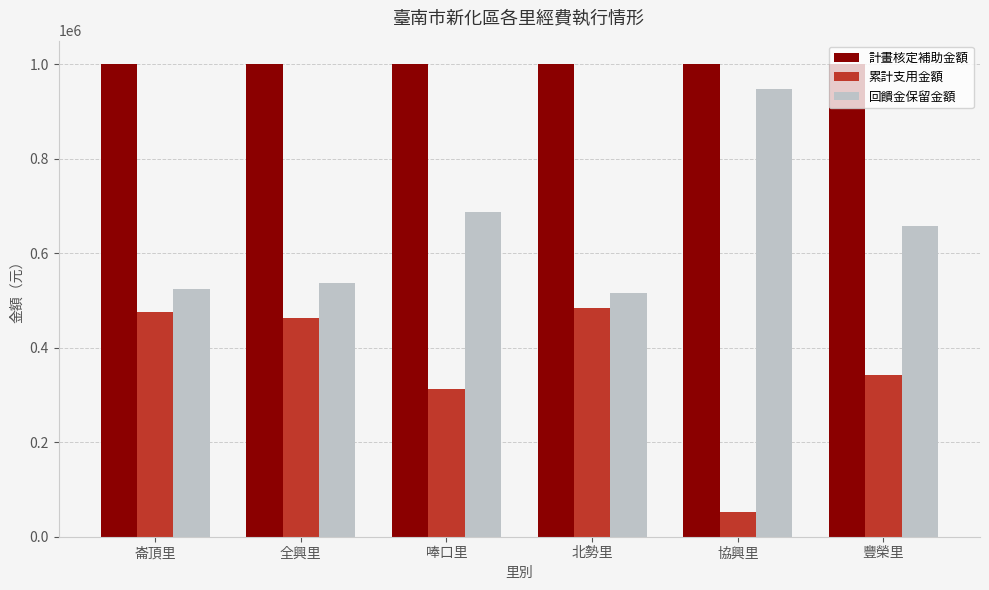

What is the difference between the second highest and second lowest values in the 回饋金保留金額 series?

162050